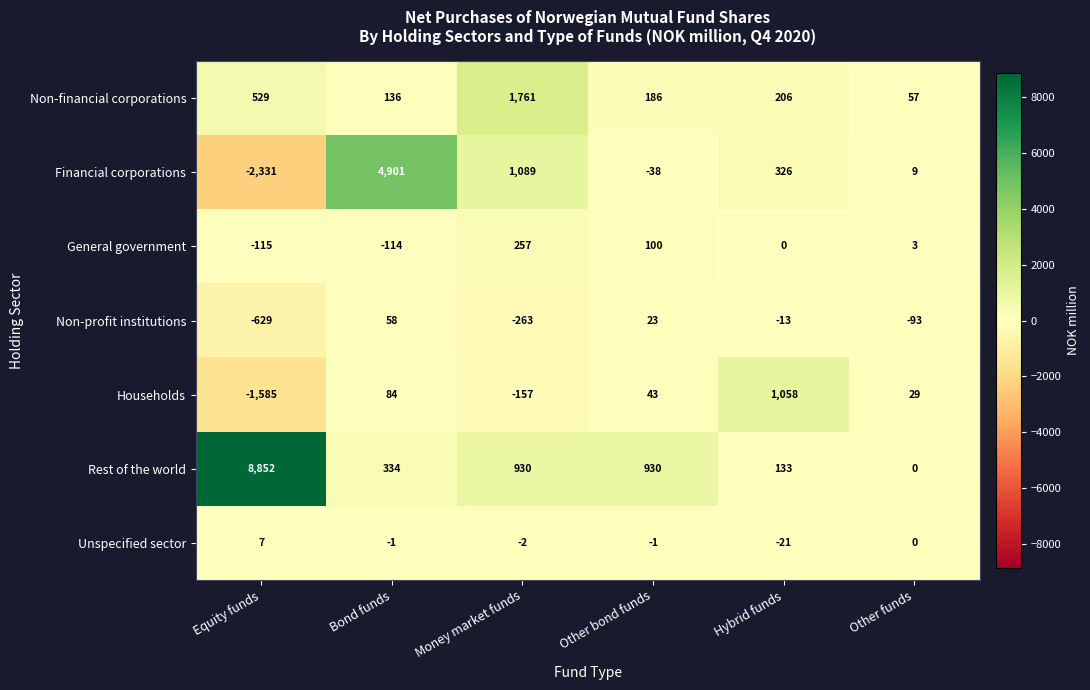

At which label is Unspecified sector closest to -7?

Money market funds